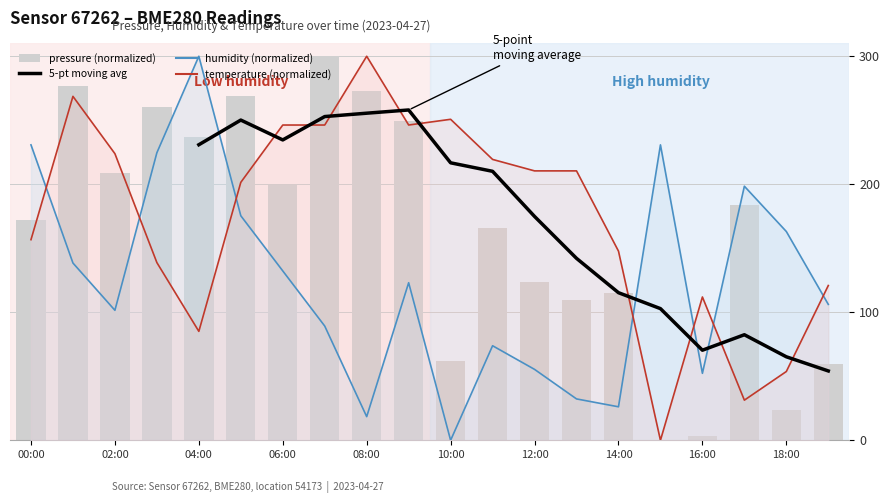

Which series has the widest spread of values?

humidity